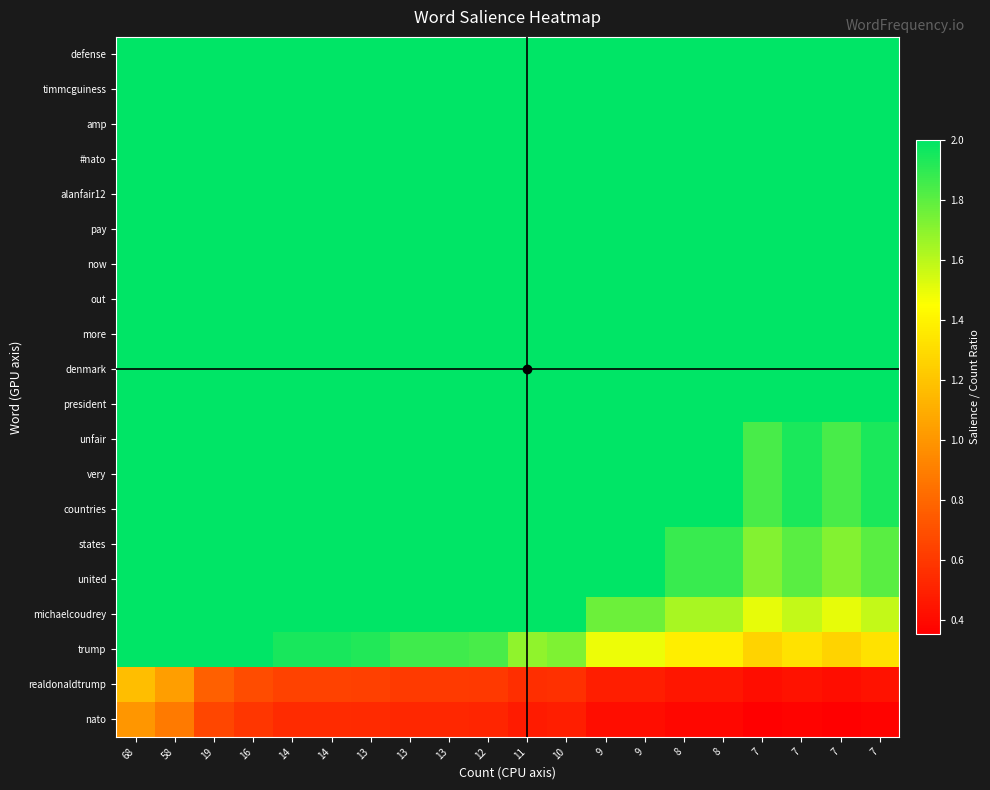

Reading left to right, what are all the values shown in this chart?

nato: 68=1.0	58=0.9	19=0.7	16=0.6	14=0.5	14=0.5	13=0.5	13=0.5	13=0.5	12=0.5	11=0.5	10=0.5	9=0.4	9=0.4	8=0.4	8=0.4	7=0.4	7=0.4	7=0.4	7=0.4
realdonaldtrump: 68=1.2	58=1.0	19=0.8	16=0.7	14=0.6	14=0.6	13=0.6	13=0.6	13=0.6	12=0.6	11=0.6	10=0.6	9=0.5	9=0.5	8=0.5	8=0.5	7=0.4	7=0.4	7=0.4	7=0.4
trump: 68=2.0	58=2.0	19=2.0	16=2.0	14=1.9	14=1.9	13=1.9	13=1.9	13=1.9	12=1.8	11=1.7	10=1.7	9=1.5	9=1.5	8=1.4	8=1.4	7=1.3	7=1.3	7=1.3	7=1.3
michaelcoudrey: 68=2.0	58=2.0	19=2.0	16=2.0	14=2.0	14=2.0	13=2.0	13=2.0	13=2.0	12=2.0	11=2.0	10=2.0	9=1.8	9=1.8	8=1.6	8=1.6	7=1.5	7=1.6	7=1.5	7=1.6
united: 68=2.0	58=2.0	19=2.0	16=2.0	14=2.0	14=2.0	13=2.0	13=2.0	13=2.0	12=2.0	11=2.0	10=2.0	9=2.0	9=2.0	8=1.9	8=1.9	7=1.7	7=1.8	7=1.7	7=1.8
states: 68=2.0	58=2.0	19=2.0	16=2.0	14=2.0	14=2.0	13=2.0	13=2.0	13=2.0	12=2.0	11=2.0	10=2.0	9=2.0	9=2.0	8=1.9	8=1.9	7=1.7	7=1.8	7=1.7	7=1.8
countries: 68=2.0	58=2.0	19=2.0	16=2.0	14=2.0	14=2.0	13=2.0	13=2.0	13=2.0	12=2.0	11=2.0	10=2.0	9=2.0	9=2.0	8=2.0	8=2.0	7=1.8	7=1.9	7=1.8	7=1.9
very: 68=2.0	58=2.0	19=2.0	16=2.0	14=2.0	14=2.0	13=2.0	13=2.0	13=2.0	12=2.0	11=2.0	10=2.0	9=2.0	9=2.0	8=2.0	8=2.0	7=1.8	7=1.9	7=1.8	7=1.9
unfair: 68=2.0	58=2.0	19=2.0	16=2.0	14=2.0	14=2.0	13=2.0	13=2.0	13=2.0	12=2.0	11=2.0	10=2.0	9=2.0	9=2.0	8=2.0	8=2.0	7=1.8	7=1.9	7=1.8	7=1.9
president: 68=2.0	58=2.0	19=2.0	16=2.0	14=2.0	14=2.0	13=2.0	13=2.0	13=2.0	12=2.0	11=2.0	10=2.0	9=2.0	9=2.0	8=2.0	8=2.0	7=2.0	7=2.0	7=2.0	7=2.0
denmark: 68=2.0	58=2.0	19=2.0	16=2.0	14=2.0	14=2.0	13=2.0	13=2.0	13=2.0	12=2.0	11=2.0	10=2.0	9=2.0	9=2.0	8=2.0	8=2.0	7=2.0	7=2.0	7=2.0	7=2.0
more: 68=2.0	58=2.0	19=2.0	16=2.0	14=2.0	14=2.0	13=2.0	13=2.0	13=2.0	12=2.0	11=2.0	10=2.0	9=2.0	9=2.0	8=2.0	8=2.0	7=2.0	7=2.0	7=2.0	7=2.0
out: 68=2.0	58=2.0	19=2.0	16=2.0	14=2.0	14=2.0	13=2.0	13=2.0	13=2.0	12=2.0	11=2.0	10=2.0	9=2.0	9=2.0	8=2.0	8=2.0	7=2.0	7=2.0	7=2.0	7=2.0
now: 68=2.0	58=2.0	19=2.0	16=2.0	14=2.0	14=2.0	13=2.0	13=2.0	13=2.0	12=2.0	11=2.0	10=2.0	9=2.0	9=2.0	8=2.0	8=2.0	7=2.0	7=2.0	7=2.0	7=2.0
pay: 68=2.0	58=2.0	19=2.0	16=2.0	14=2.0	14=2.0	13=2.0	13=2.0	13=2.0	12=2.0	11=2.0	10=2.0	9=2.0	9=2.0	8=2.0	8=2.0	7=2.0	7=2.0	7=2.0	7=2.0
alanfair12: 68=2.0	58=2.0	19=2.0	16=2.0	14=2.0	14=2.0	13=2.0	13=2.0	13=2.0	12=2.0	11=2.0	10=2.0	9=2.0	9=2.0	8=2.0	8=2.0	7=2.0	7=2.0	7=2.0	7=2.0
#nato: 68=2.0	58=2.0	19=2.0	16=2.0	14=2.0	14=2.0	13=2.0	13=2.0	13=2.0	12=2.0	11=2.0	10=2.0	9=2.0	9=2.0	8=2.0	8=2.0	7=2.0	7=2.0	7=2.0	7=2.0
amp: 68=2.0	58=2.0	19=2.0	16=2.0	14=2.0	14=2.0	13=2.0	13=2.0	13=2.0	12=2.0	11=2.0	10=2.0	9=2.0	9=2.0	8=2.0	8=2.0	7=2.0	7=2.0	7=2.0	7=2.0
timmcguiness: 68=2.0	58=2.0	19=2.0	16=2.0	14=2.0	14=2.0	13=2.0	13=2.0	13=2.0	12=2.0	11=2.0	10=2.0	9=2.0	9=2.0	8=2.0	8=2.0	7=2.0	7=2.0	7=2.0	7=2.0
defense: 68=2.0	58=2.0	19=2.0	16=2.0	14=2.0	14=2.0	13=2.0	13=2.0	13=2.0	12=2.0	11=2.0	10=2.0	9=2.0	9=2.0	8=2.0	8=2.0	7=2.0	7=2.0	7=2.0	7=2.0